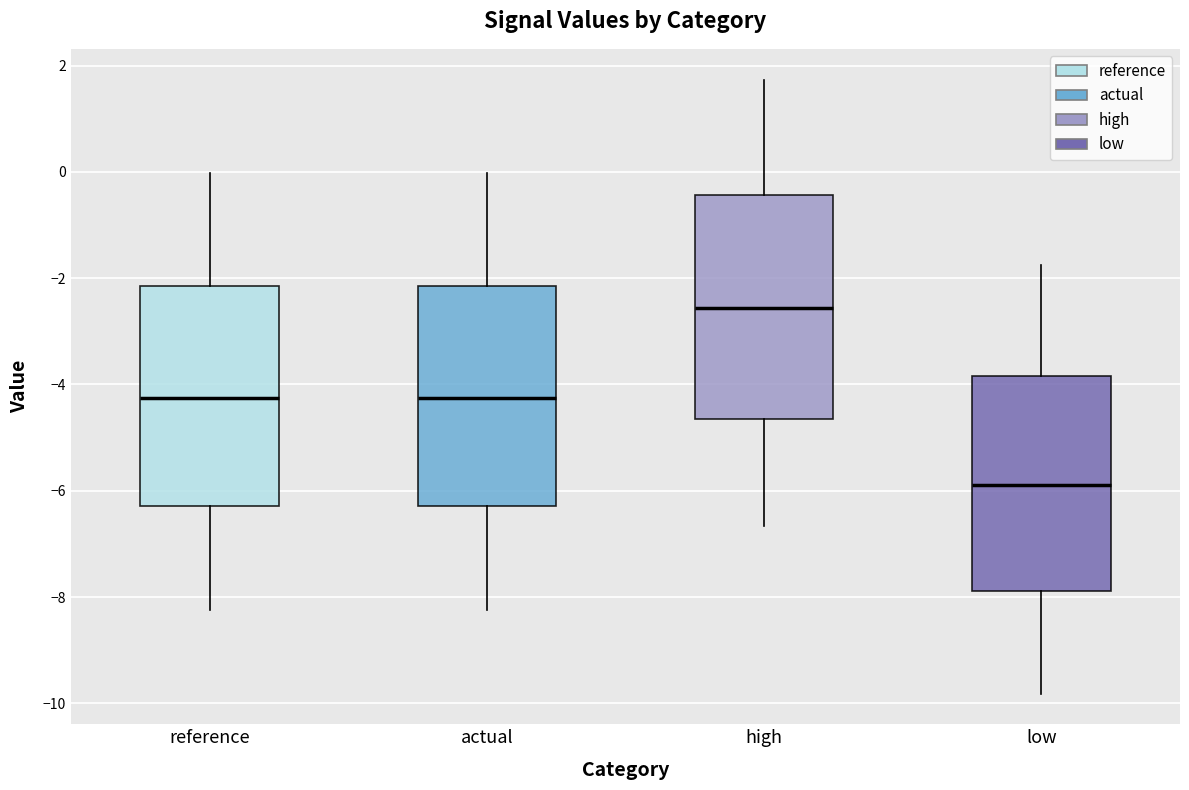

Which box has the lowest median line?

low